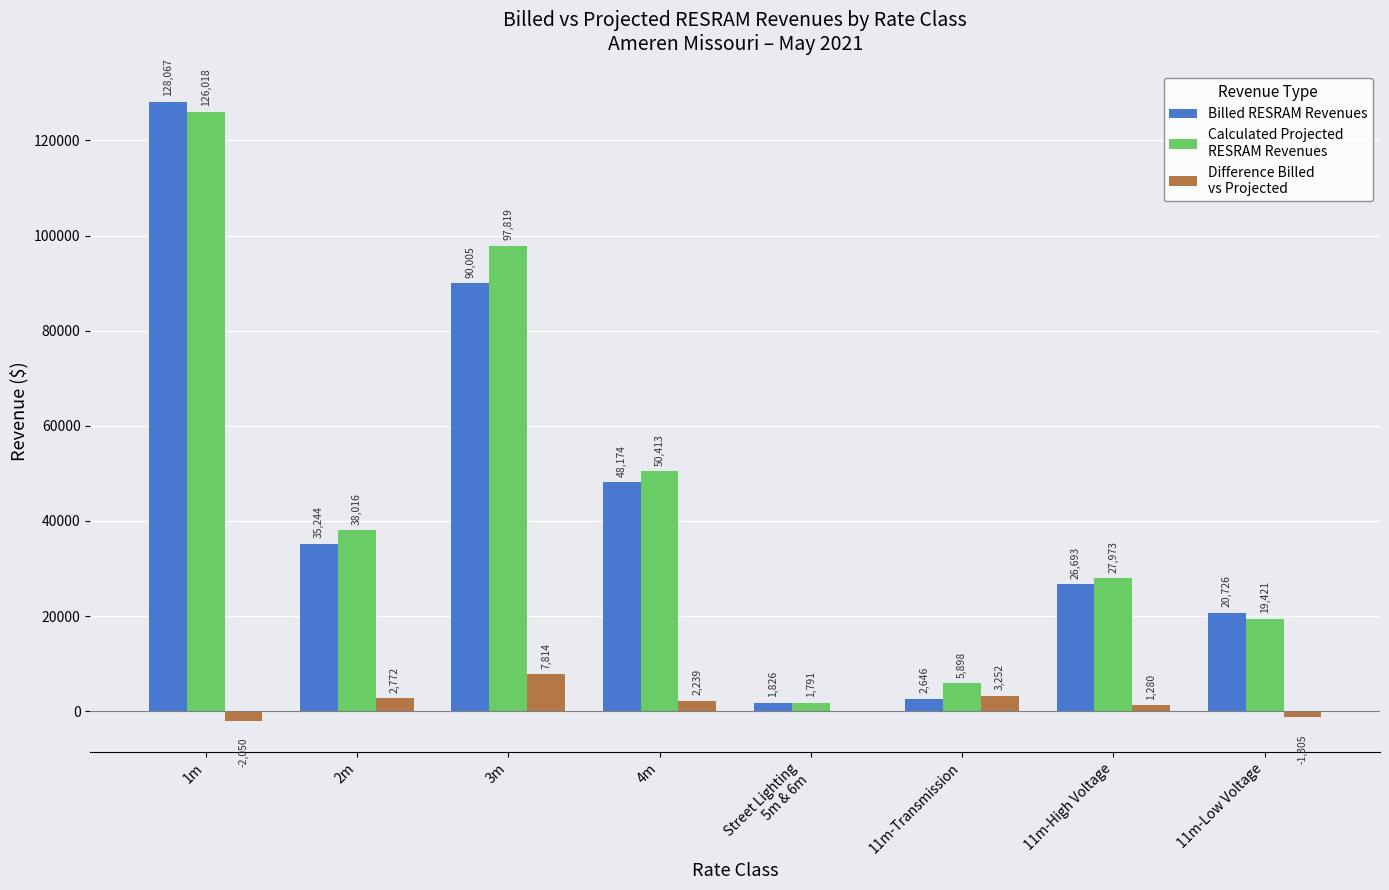

What is the greatest value displayed?

128067.5